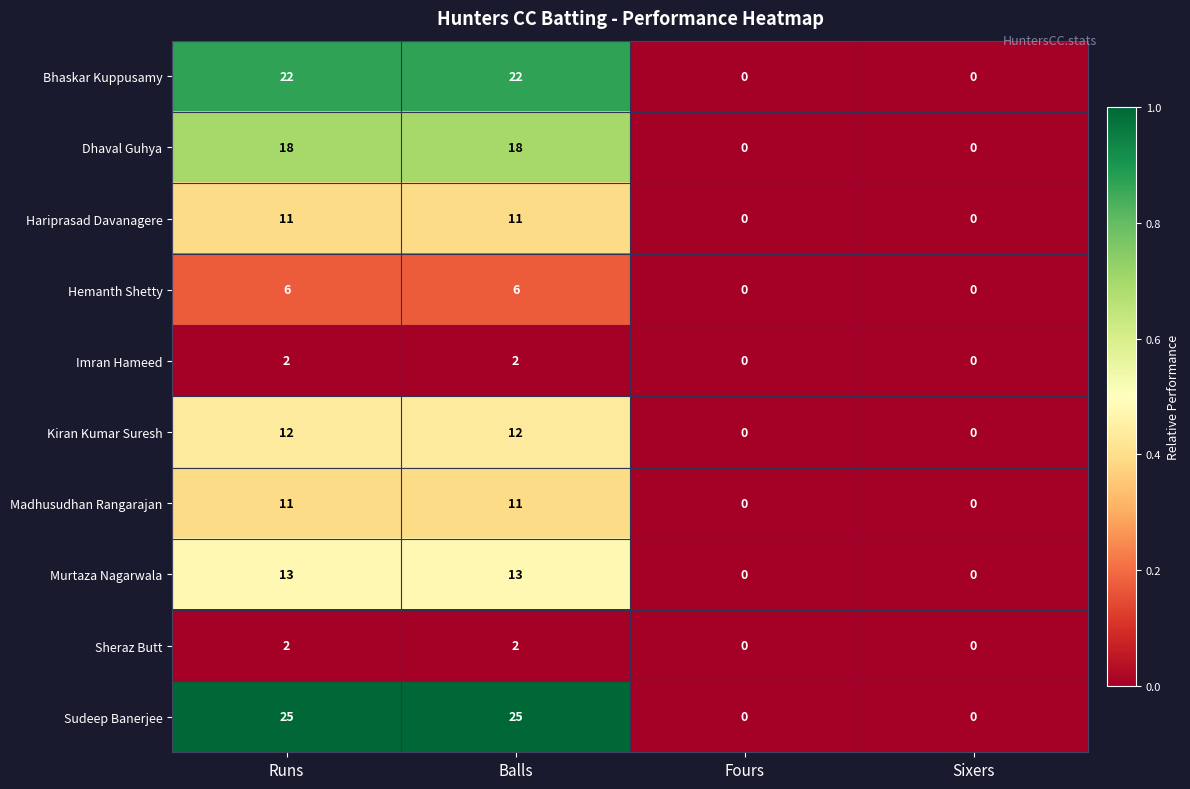

What is the difference between the second highest and second lowest values in the Murtaza Nagarwala series?

13